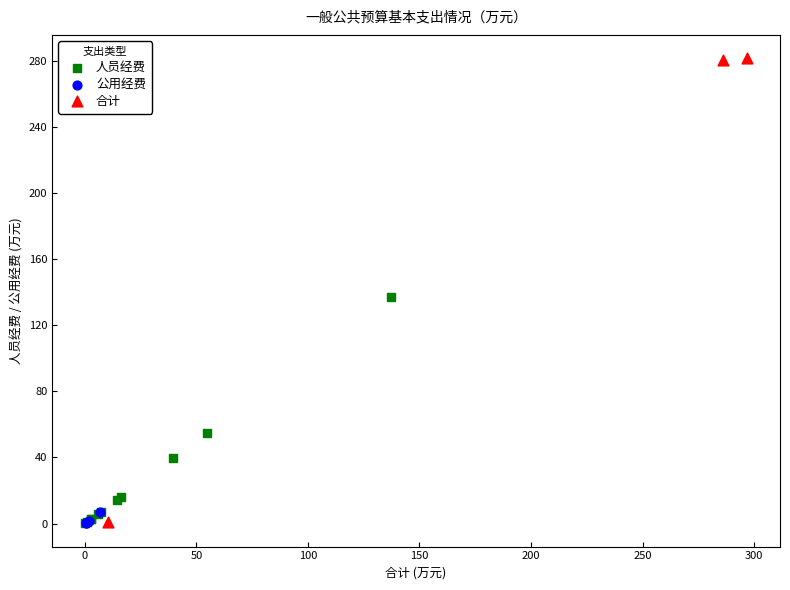

Which series has the widest spread of Y values?

合计